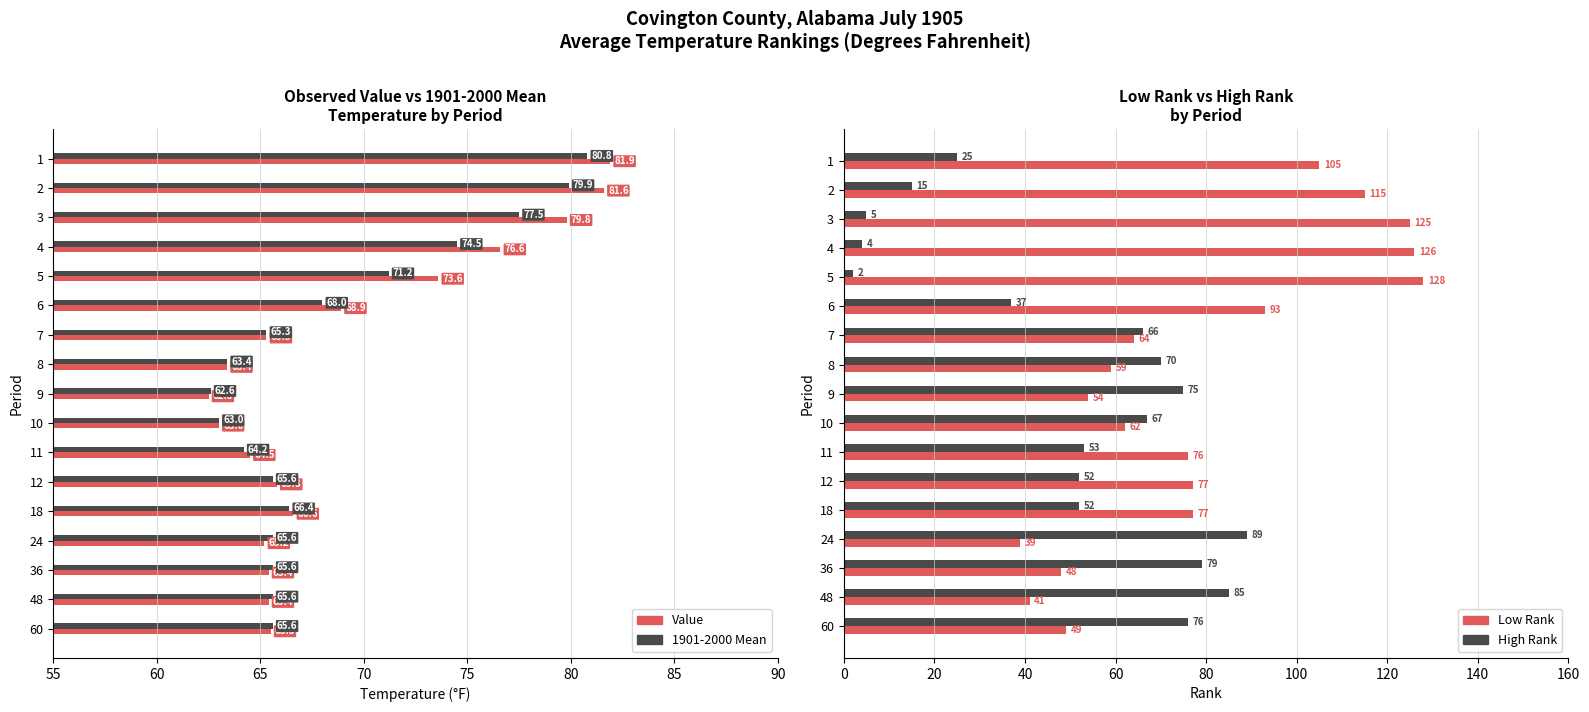

At which label is High Rank closest to 45?

12